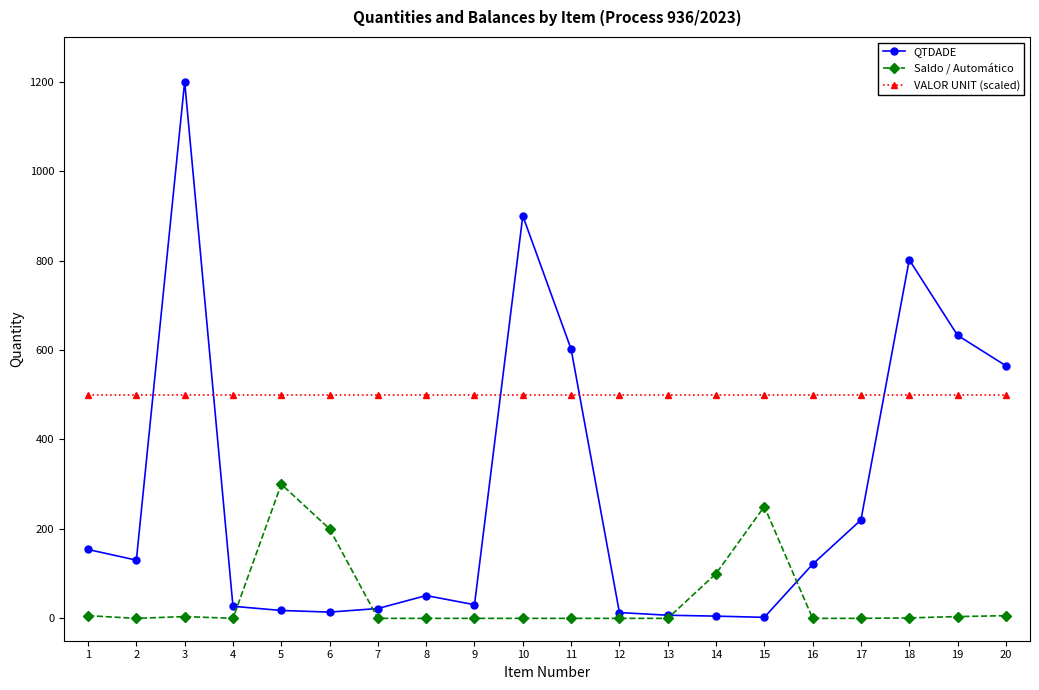

At 19, list the series in order from smallest to largest.

Saldo / Automático, VALOR UNIT (scaled), QTDADE